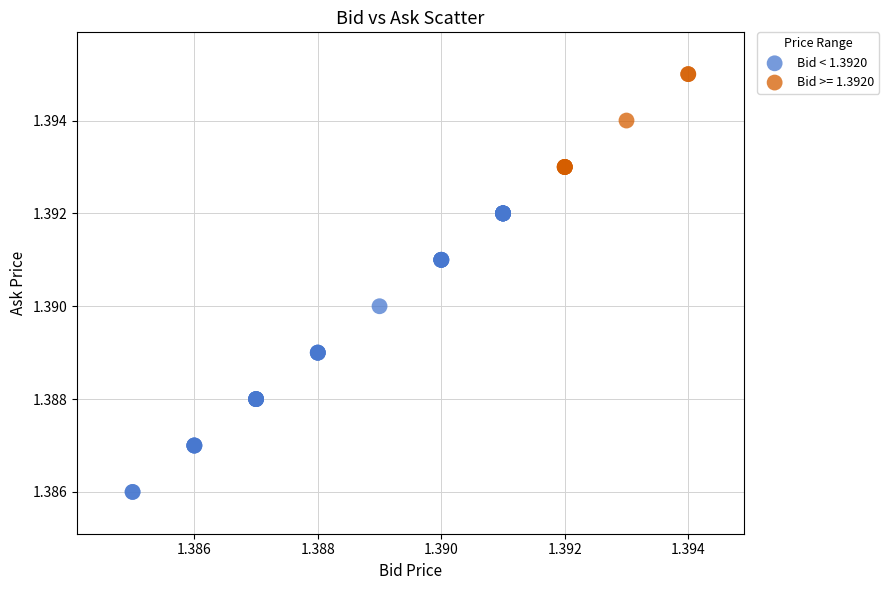

Which series reaches the maximum Y coordinate?

Bid >= 1.3920